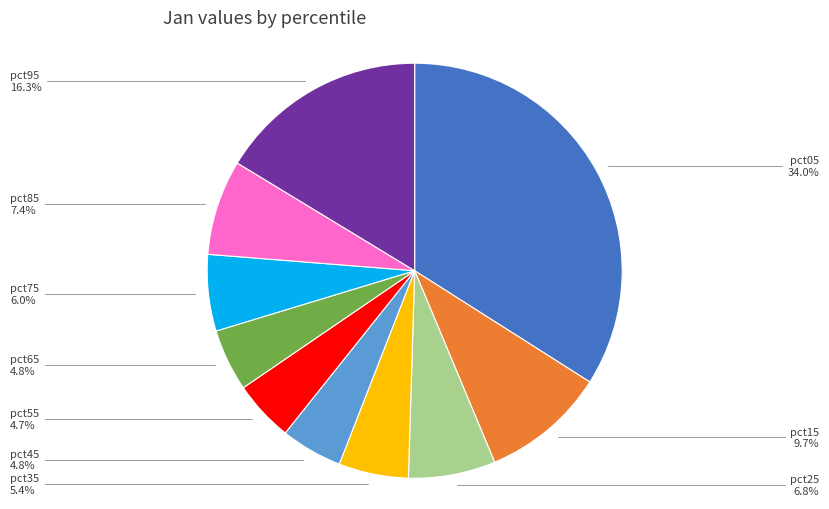

To the nearest percent, what is the combined percentage of pct85 and pct65?

12%